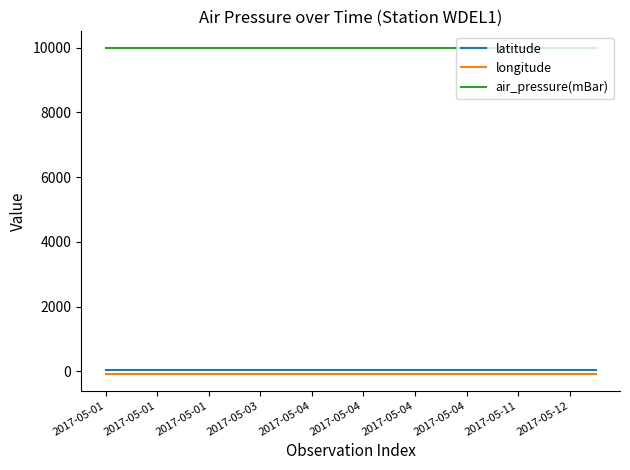

What is the minimum value for air_pressure(mBar)?

9999.0